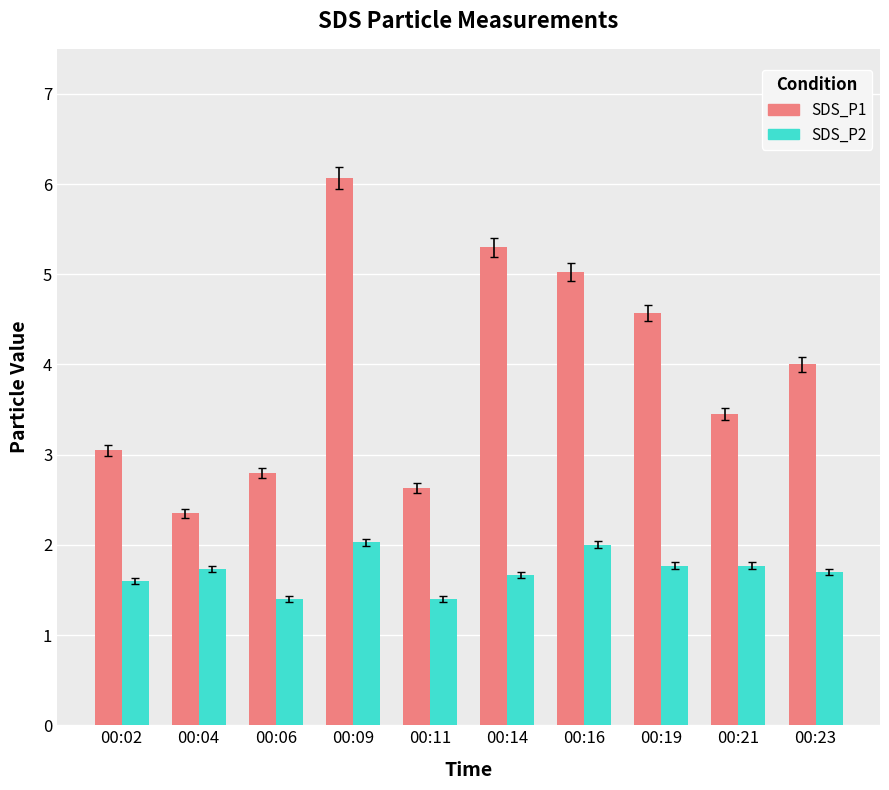

True or false: SDS_P2 has a value of 1.4 at 00:06.

True